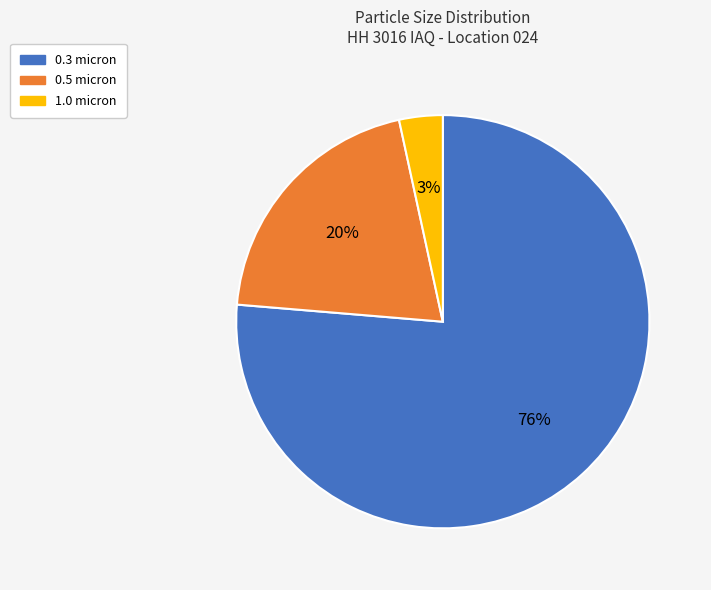

To the nearest percent, what is the difference between the 1.0 micron and 0.5 micron slice percentages?

17%